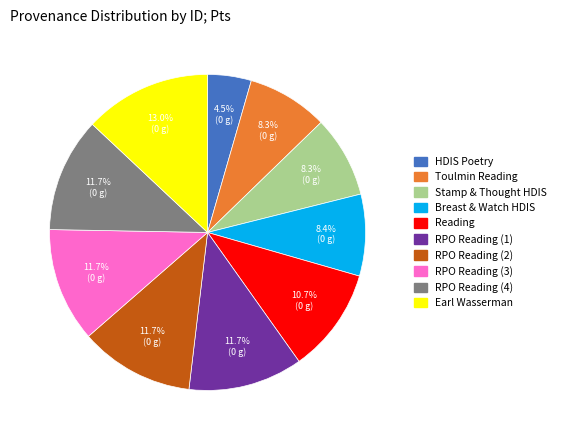

Which has a higher value, Toulmin Reading or Reading?

Reading